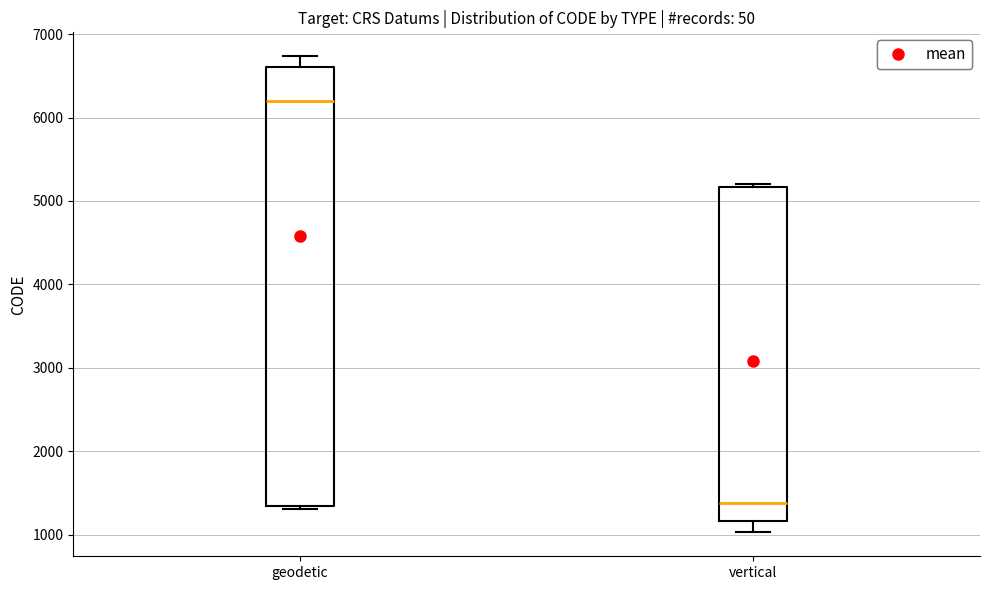

Reading left to right, transcribe this box plot: for each box, give where its median line is, the range the box spans, and where its two whiskers end, as read against the y-axis. The values are not printed on the chart, so give them approximately, as read against the axis.

geodetic: median 6200, box 1300 to 6600, whiskers 1300 (just below the box's lower edge) to 6700
vertical: median 1400, box 1200 to 5200, whiskers 1000 to 5200 (just above the box's upper edge)